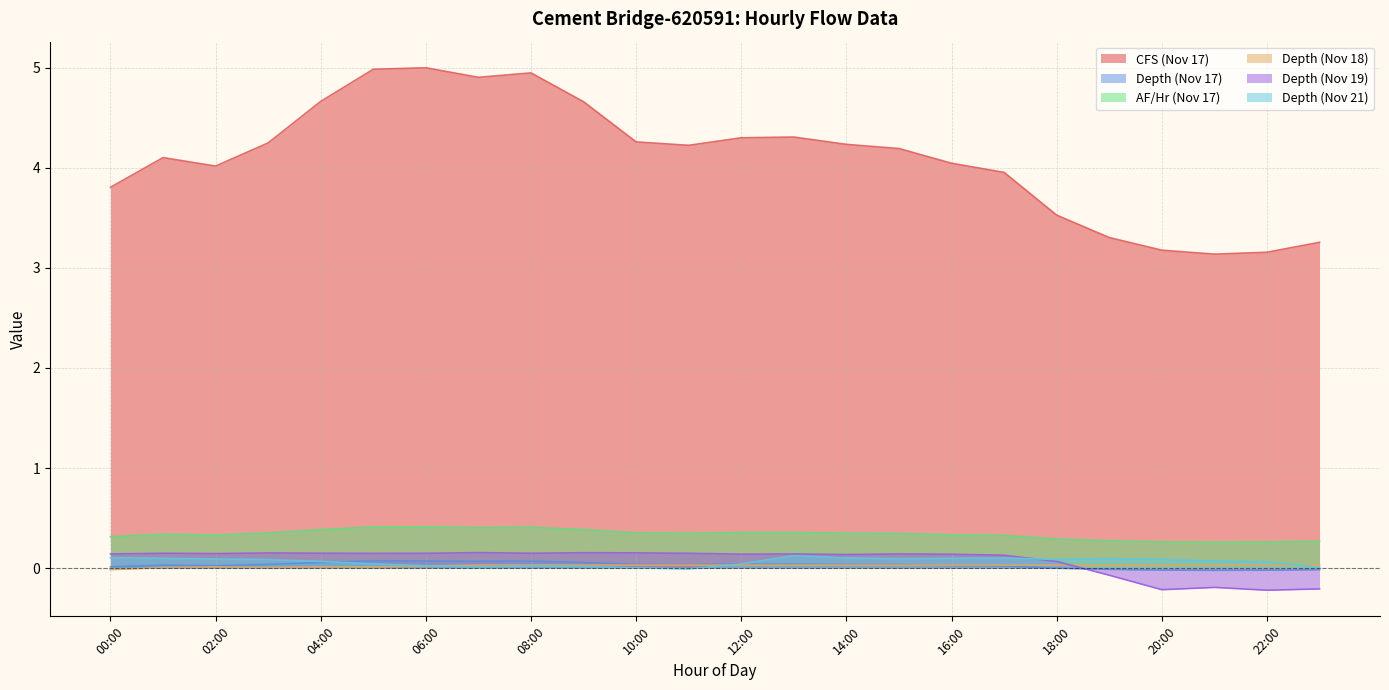

Reading left to right, transcribe all the data shown in this chart.

CFS (Nov 17): 0.3	0.3	0.3	0.4	0.4	0.4	0.4	0.4	0.4	0.4	0.4	0.3	0.4	0.4	0.4	0.3	0.3	0.3	0.3	0.3	0.3	0.3	0.3	0.3
Depth (Nov 17): 0.0	0.0	0.0	0.0	0.1	0.1	0.1	0.1	0.1	0.1	0.0	0.0	0.0	0.0	0.0	0.0	0.0	0.0	0.0	-0.0	-0.0	-0.0	-0.0	-0.0
AF/Hr (Nov 17): 3.8	4.1	4.0	4.2	4.7	5.0	5.0	4.9	4.9	4.7	4.3	4.2	4.3	4.3	4.2	4.2	4.0	4.0	3.5	3.3	3.2	3.1	3.2	3.3
Depth (Nov 18): -0.0	0.0	0.0	0.0	0.0	0.0	0.0	0.0	0.0	0.0	0.0	0.0	0.0	0.0	0.0	0.0	0.0	0.0	0.0	0.0	0.0	0.0	0.0	0.0
Depth (Nov 19): 0.1	0.1	0.1	0.2	0.2	0.1	0.1	0.2	0.1	0.2	0.2	0.1	0.1	0.1	0.1	0.1	0.1	0.1	0.1	-0.1	-0.2	-0.2	-0.2	-0.2
Depth (Nov 21): 0.1	0.1	0.1	0.1	0.1	0.0	0.0	0.0	0.0	0.0	0.0	-0.0	0.0	0.1	0.1	0.1	0.1	0.1	0.1	0.1	0.1	0.1	0.1	0.0